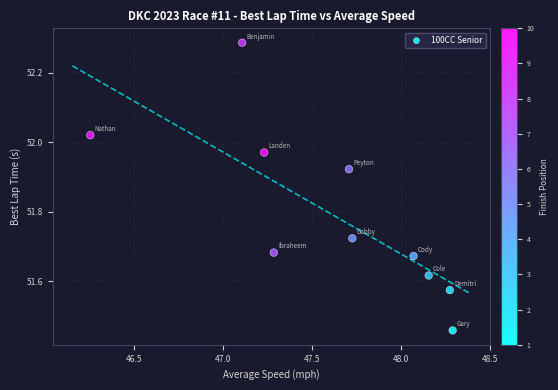

What is the average X value?

47.6